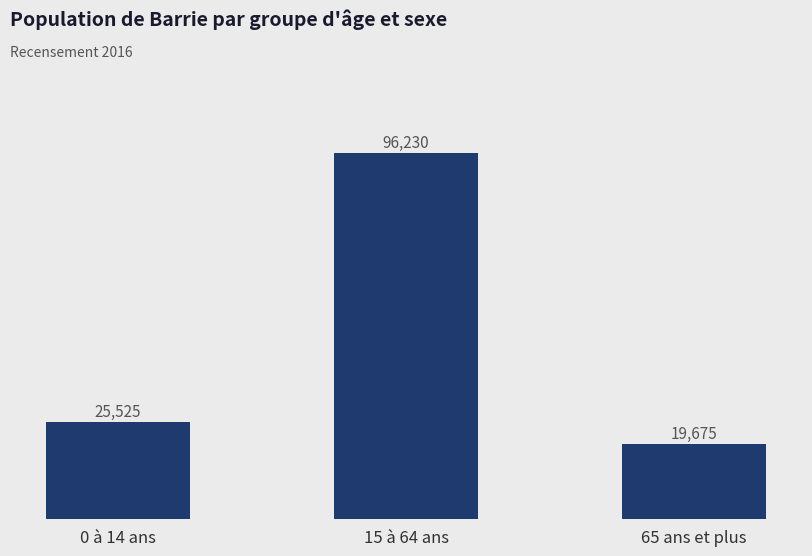

What is the sum of the values at 65 ans et plus and 0 à 14 ans?

45200